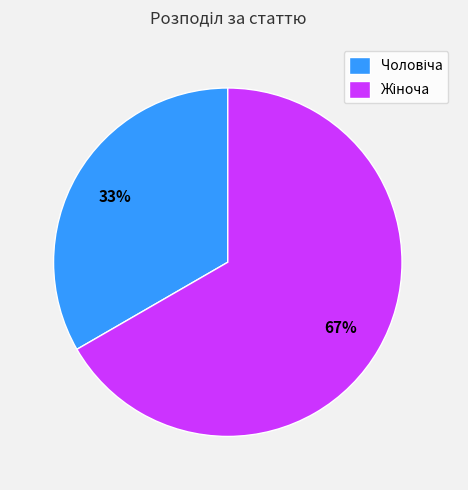

To the nearest percent, what is the average slice percentage?

50%